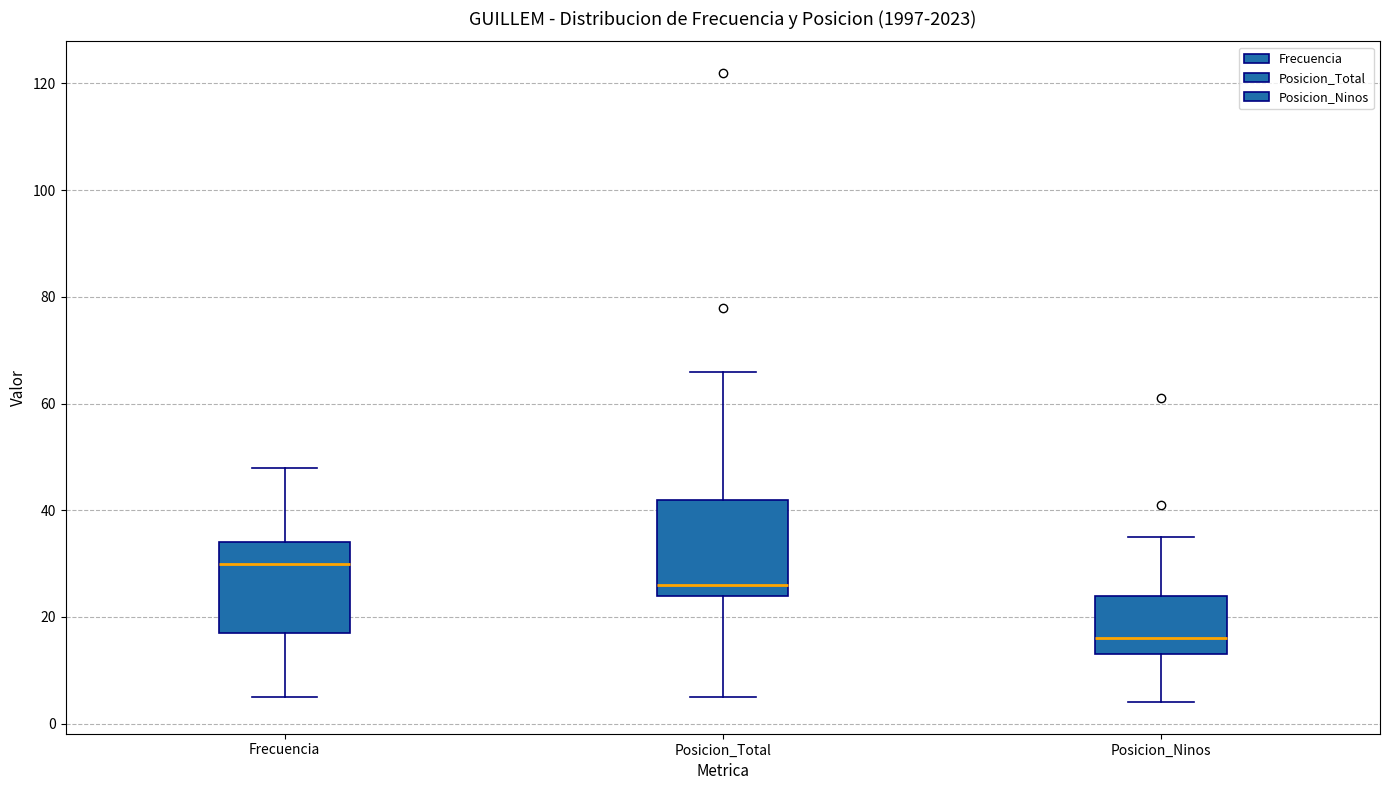

Reading left to right, read every box against the y-axis: the position of its median line, the range the box covers, and the ends of its whiskers. The values are not printed on the chart, so give them approximately, as read against the axis.

Frecuencia: median 30, box 18 to 34, whiskers 6 to 48
Posicion_Total: median 26, box 24 to 42, whiskers 6 to 66
Posicion_Ninos: median 16, box 14 to 24, whiskers 4 to 36